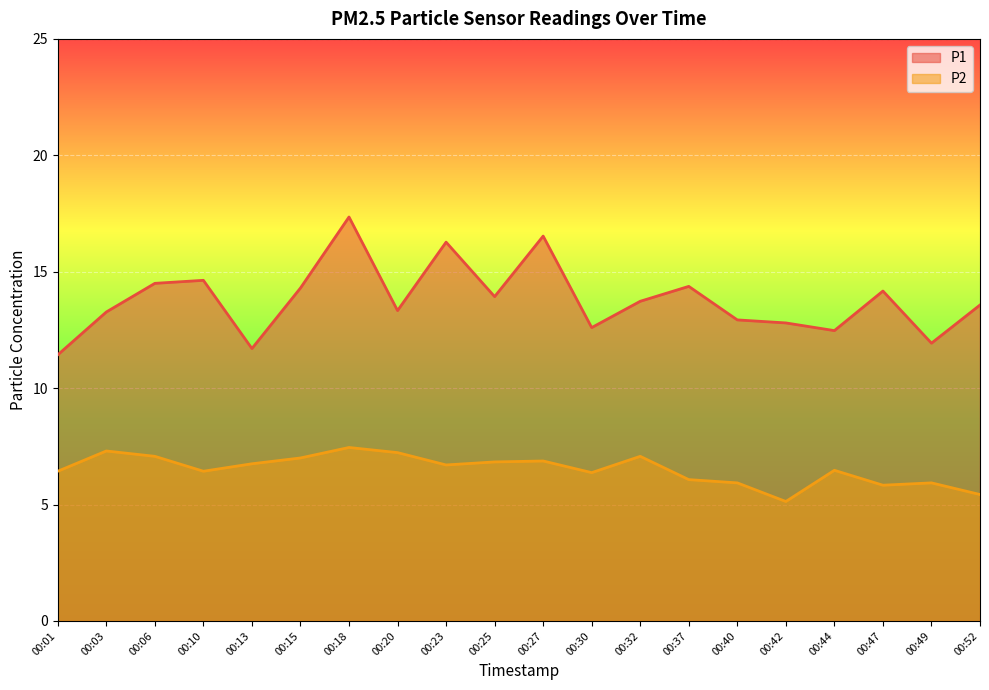

Which series has the largest total across all categories?

P1